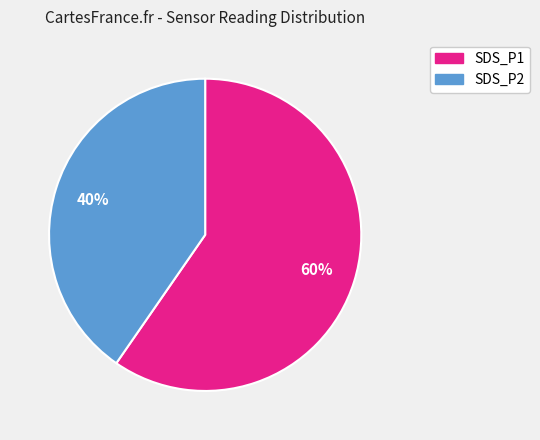

Which has a higher value, SDS_P2 or SDS_P1?

SDS_P1